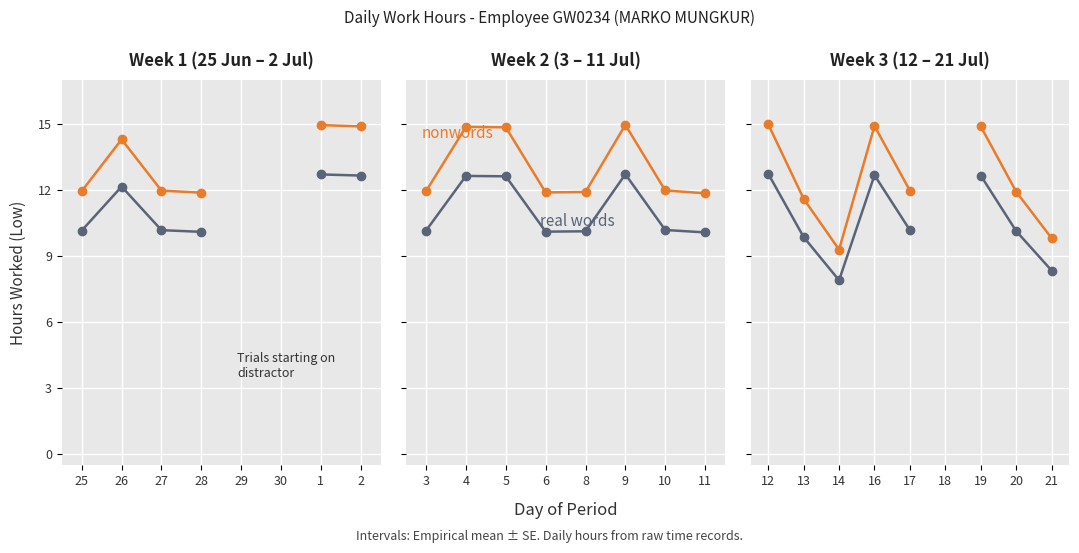

What is the difference between the maximum and minimum values in the real words series?

4.8